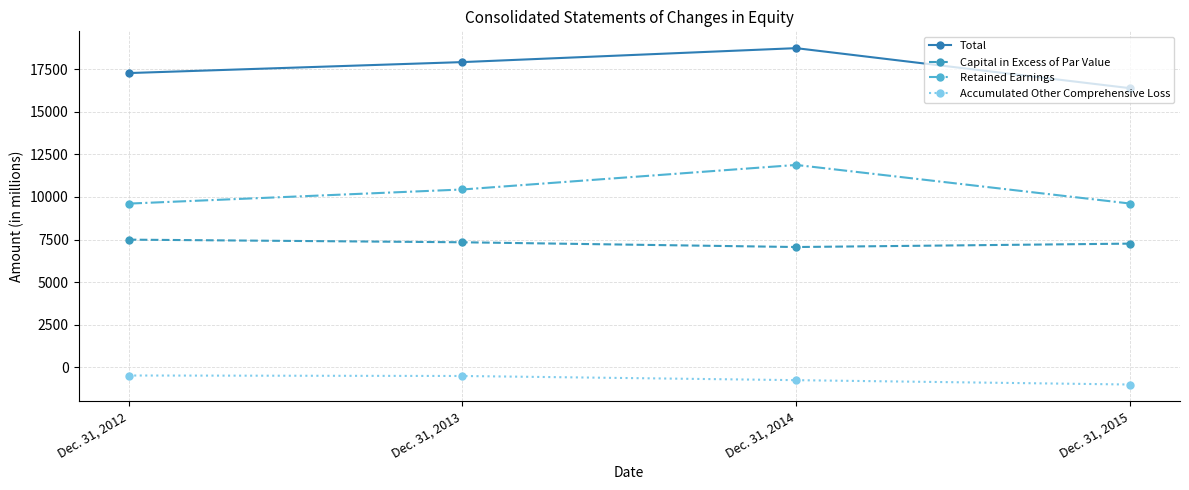

What is the value of the Accumulated Other Comprehensive Loss point at the 4th from the left?

-1005